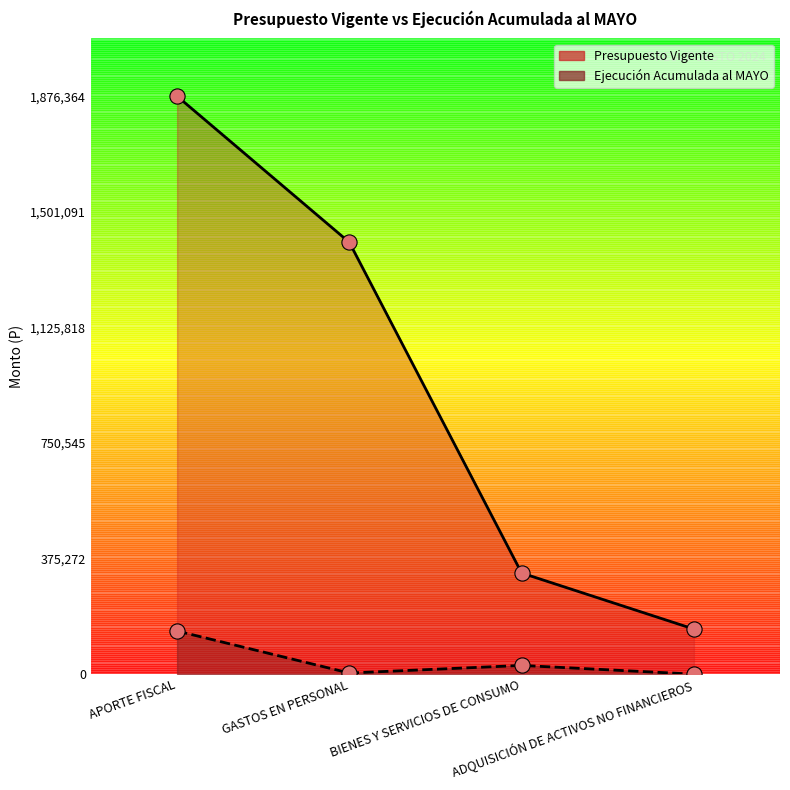

What are all the series names shown in the legend?

Ejecución Acumulada al MAYO, Presupuesto Vigente